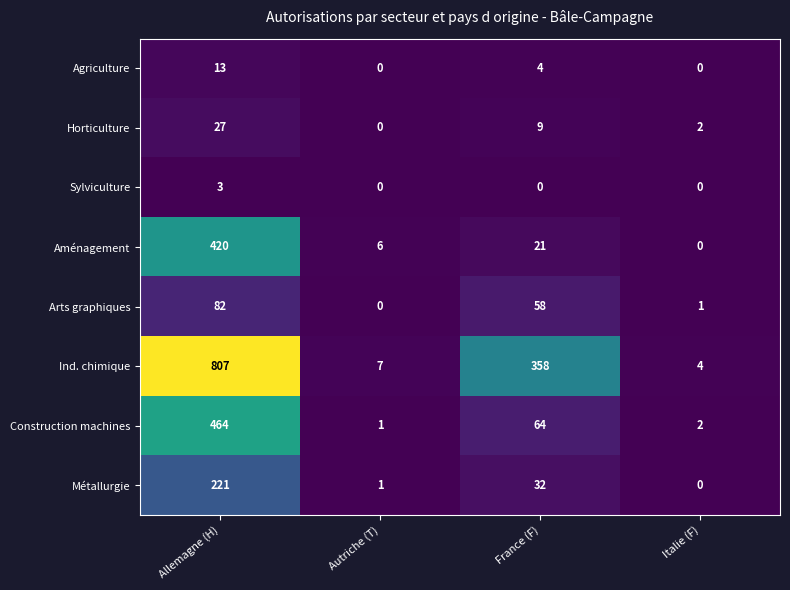

How many series are shown in this chart?

8